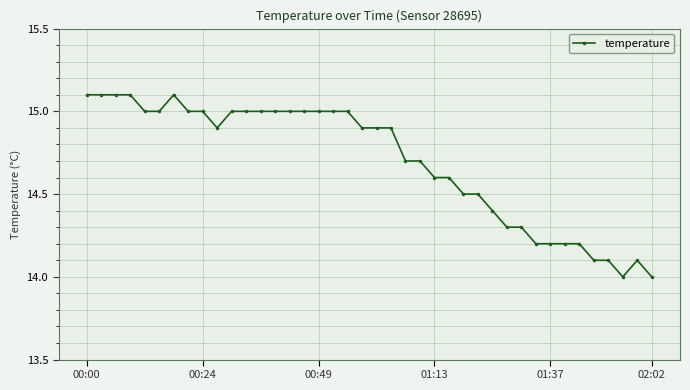

What is the difference between the maximum and minimum values?

1.1